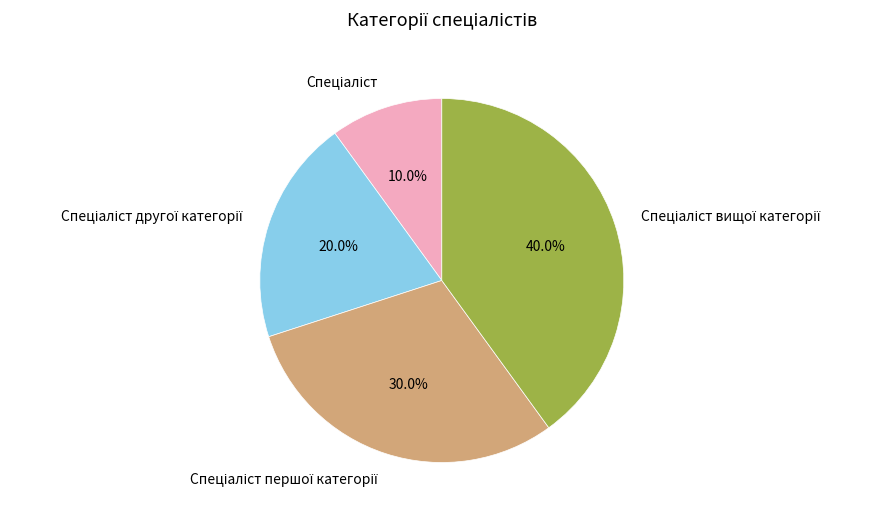

Is there any slice that represents more than half of the pie?

No